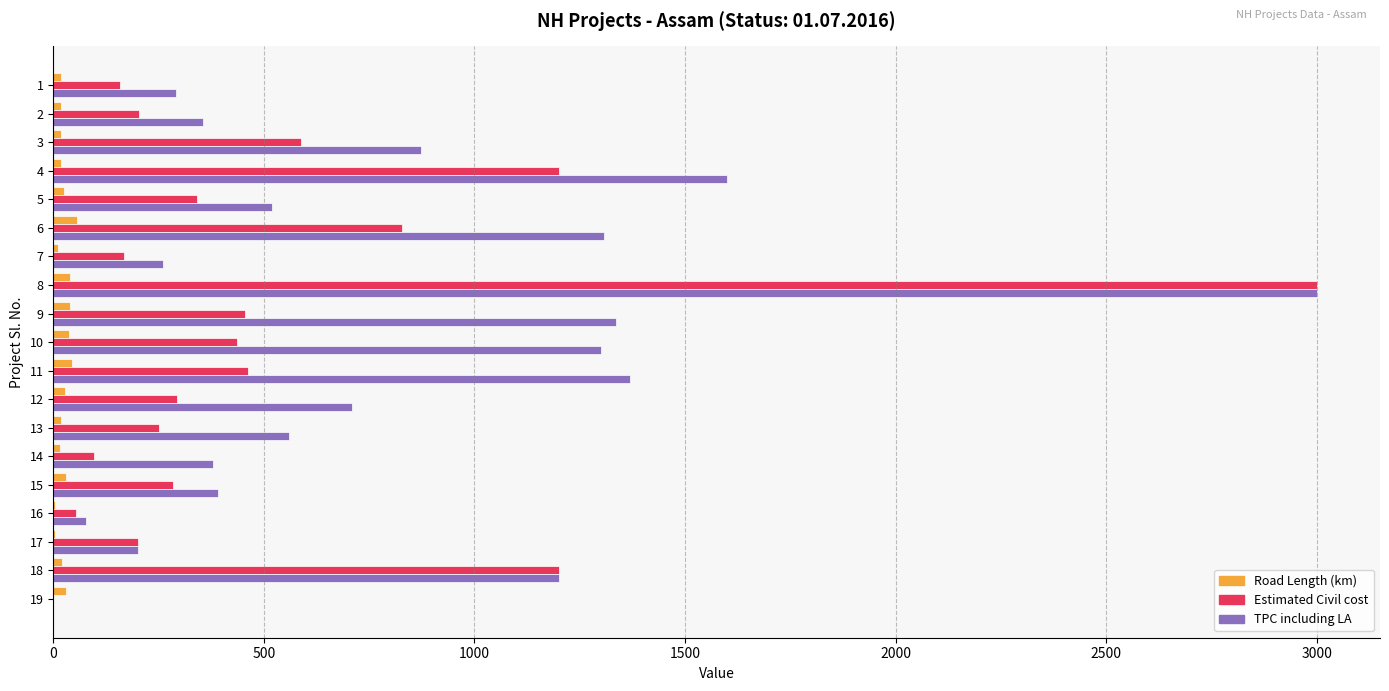

What is the maximum value shown in the chart?

3000.0